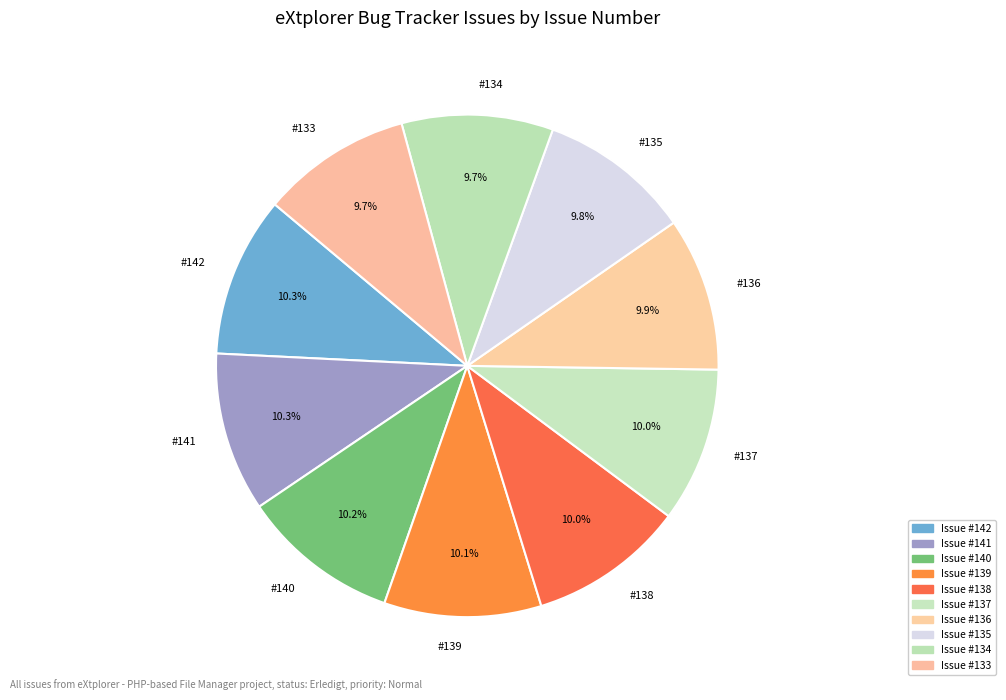

How many slices are in this pie chart?

10